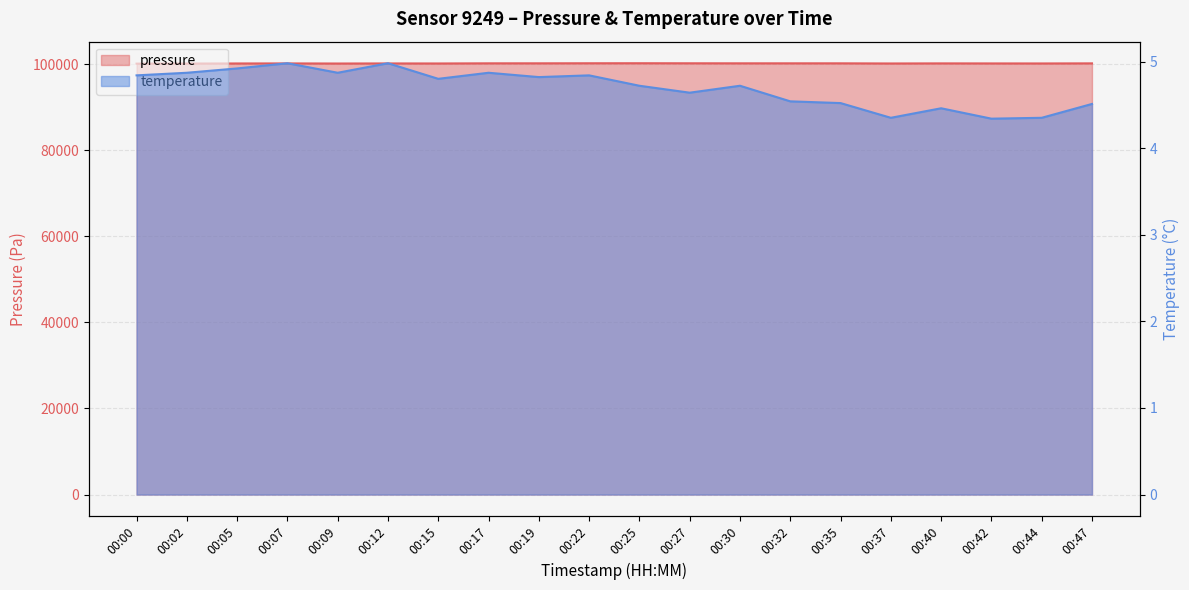

What is the approximate value of pressure at 00:47?

100151.8